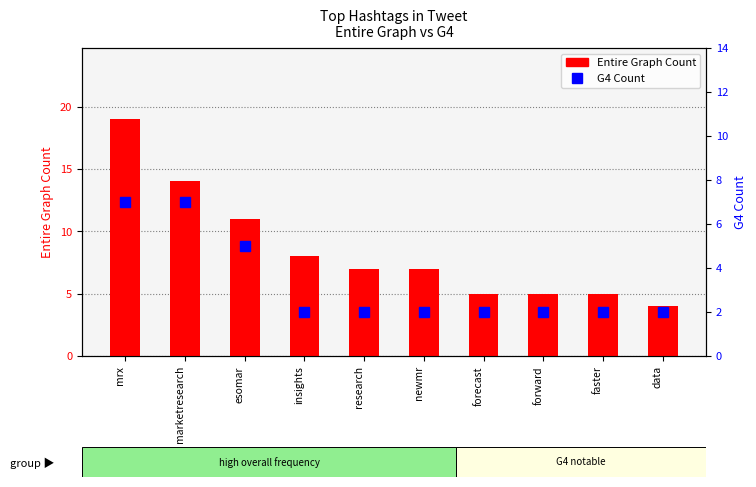

How many groups of bars are there?

10